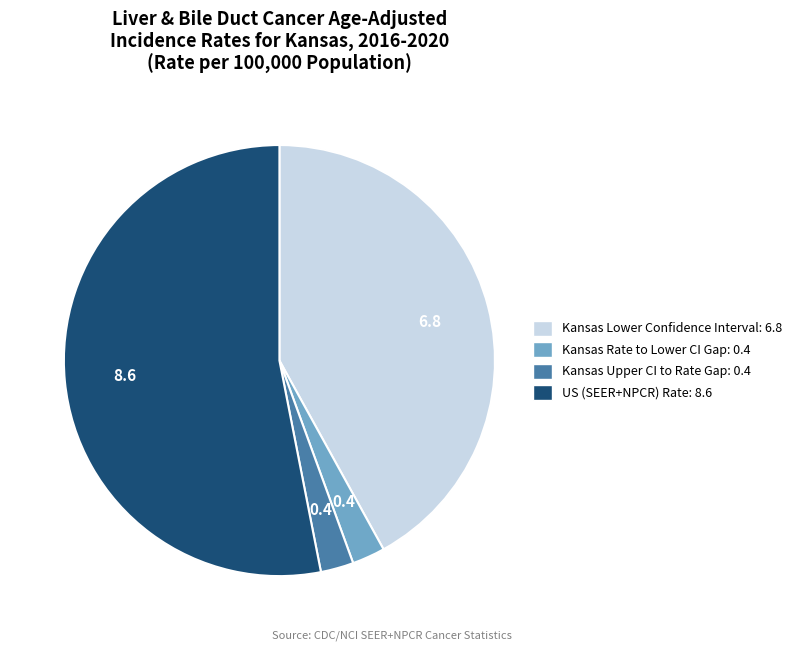

Is there a majority slice in this chart?

Yes